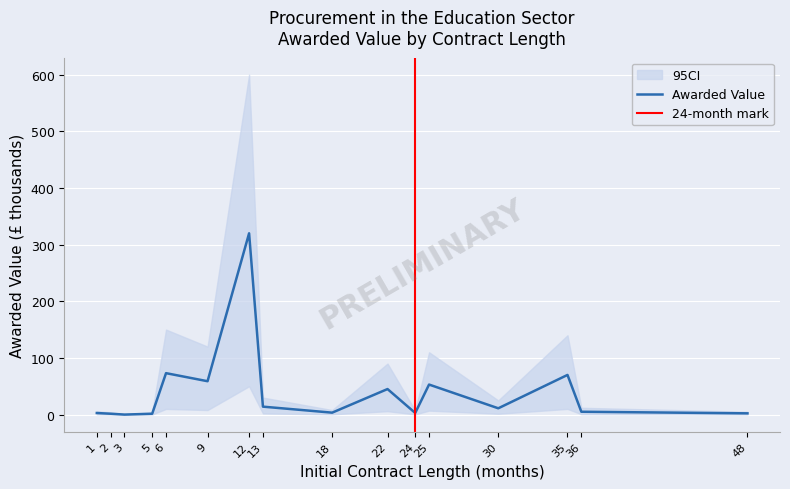

How many values in the Awarded Value (thousands) series are below 11?

8